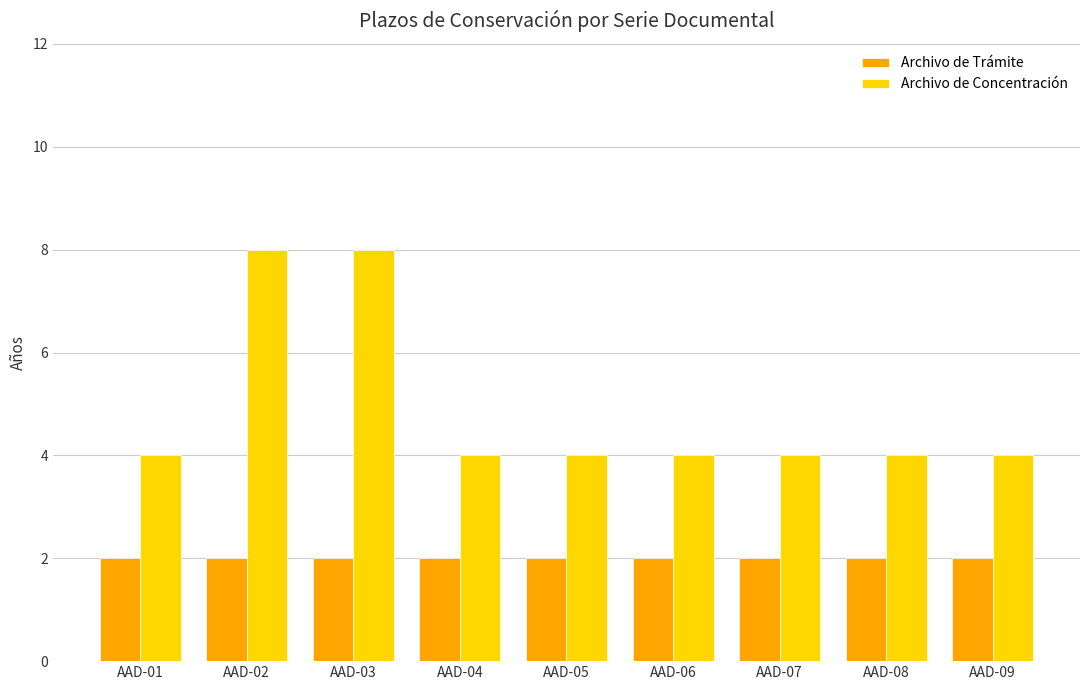

What is the difference between the highest and lowest values at AAD-02?

6